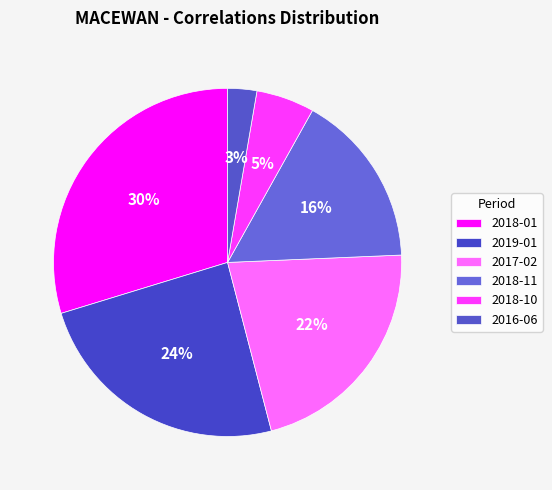

What is the largest slice in the pie chart?

2018-01